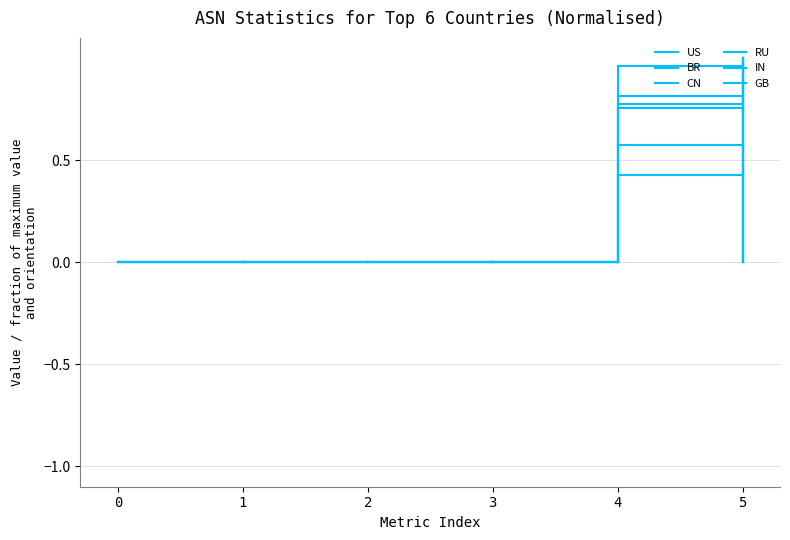

Count the number of data series in this chart.

6